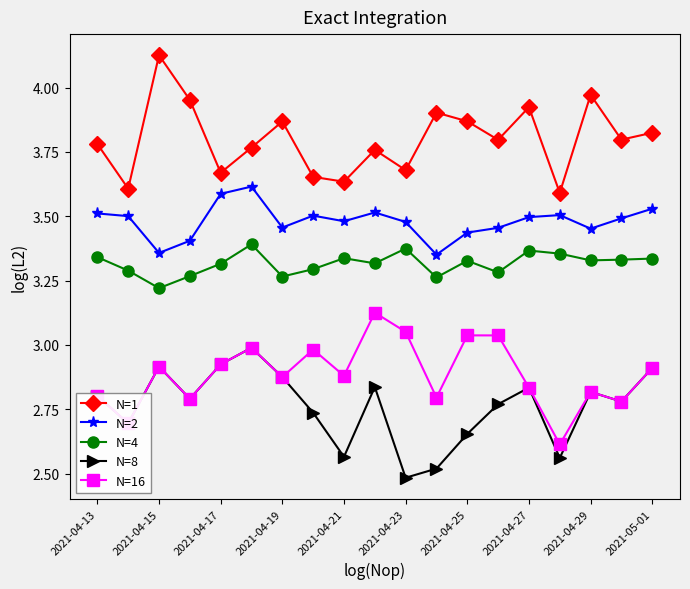

Rank the series by their maximum value, from lowest to highest.

N=8, N=16, N=4, N=2, N=1